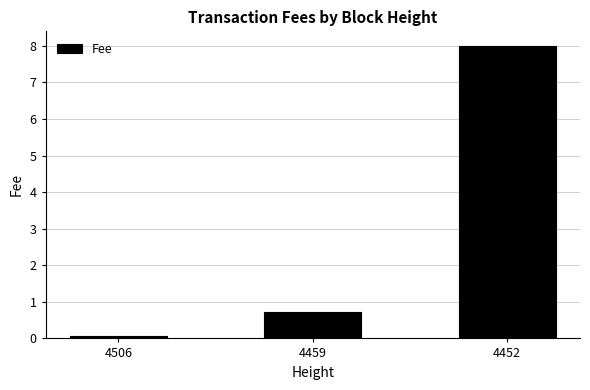

What is the difference between the values at 4452 and 4459?

7.3